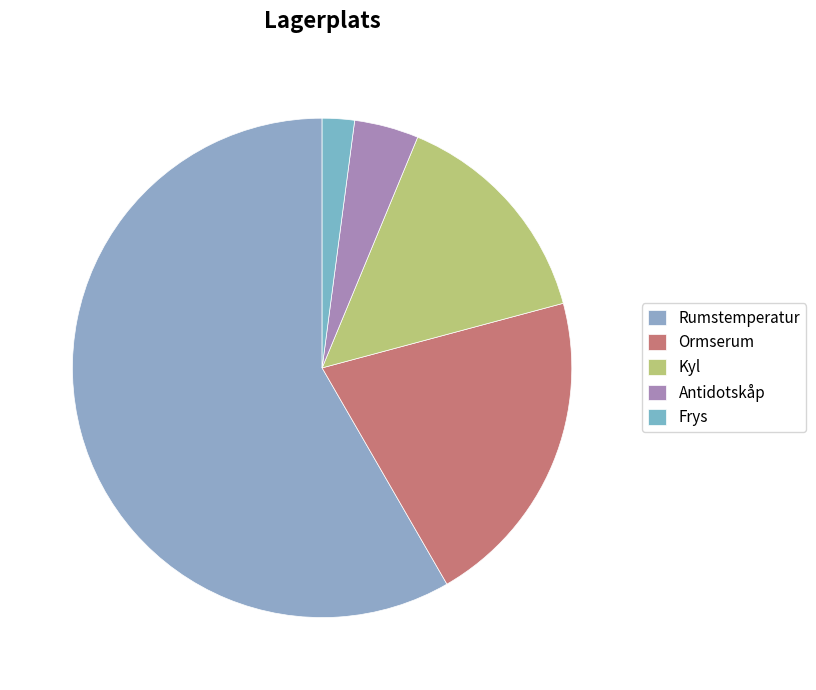

Is it true that Kyl is 1% of the pie?

False